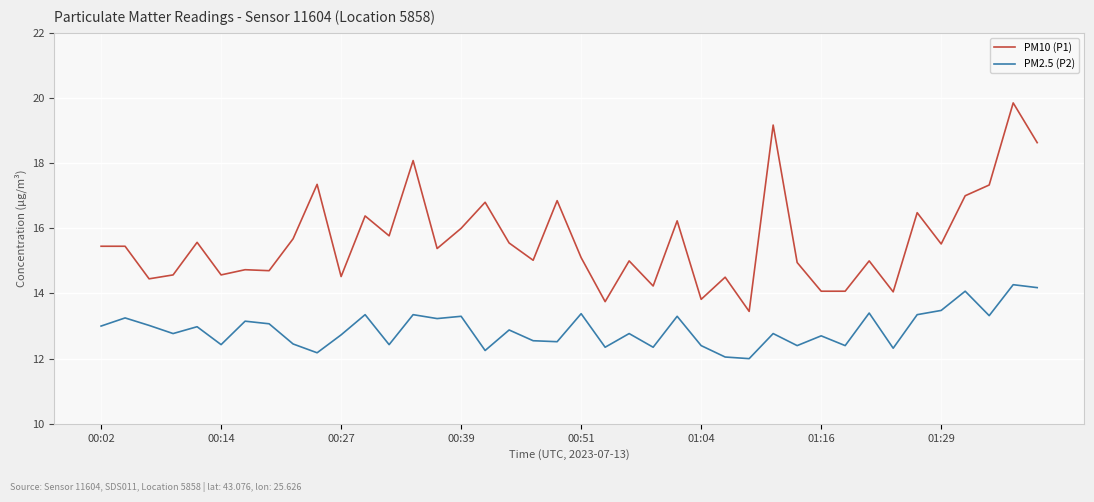

Which series has the largest range (max minus min)?

PM10 (P1)